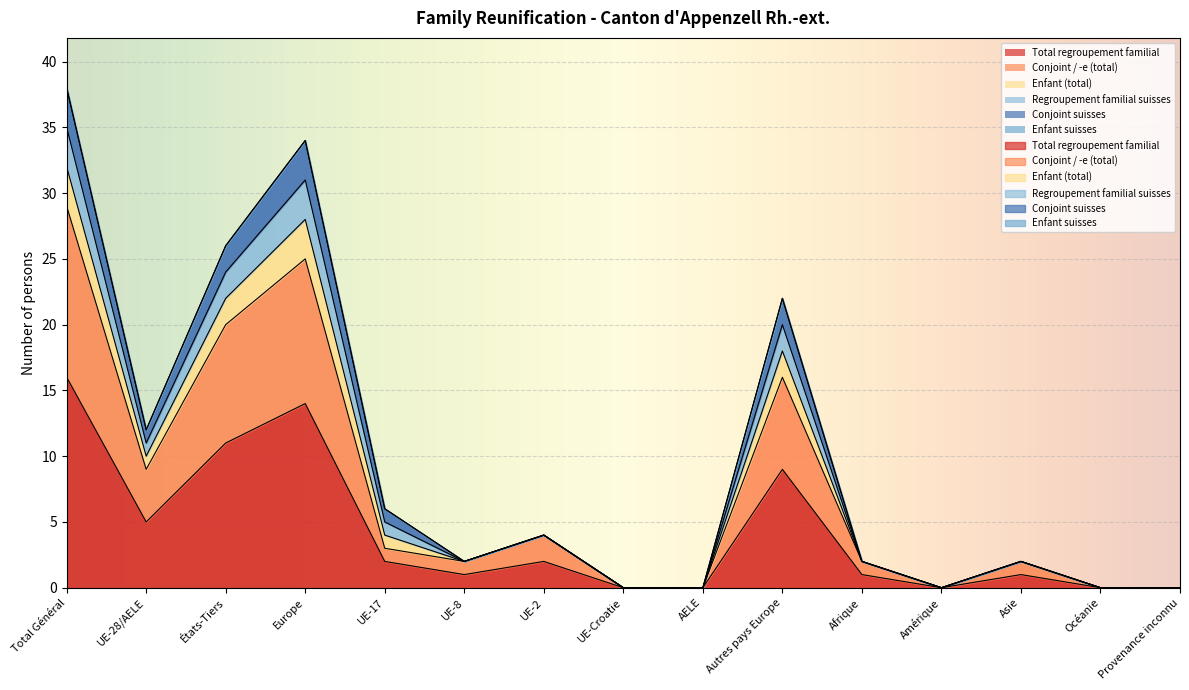

True or false: Conjoint suisses and Regroupement familial suisses cross at least once.

False